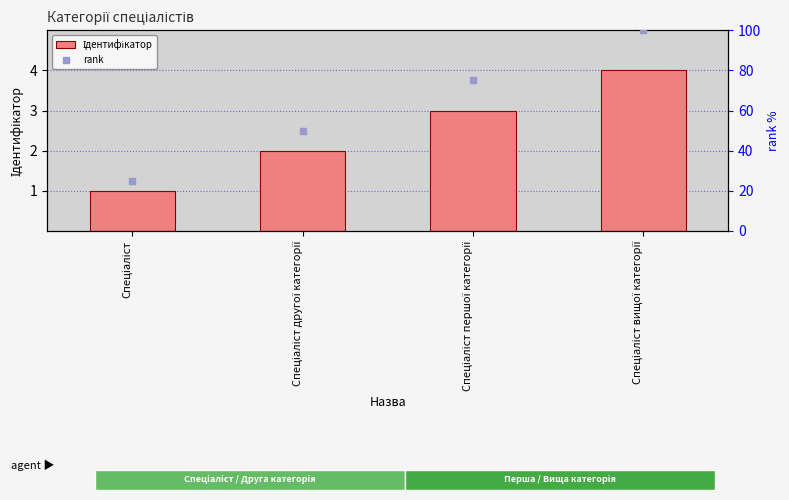

Is the value of Ідентифікатор at Спеціаліст другої категорії greater than the value of rank at Спеціаліст першої категорії?

No